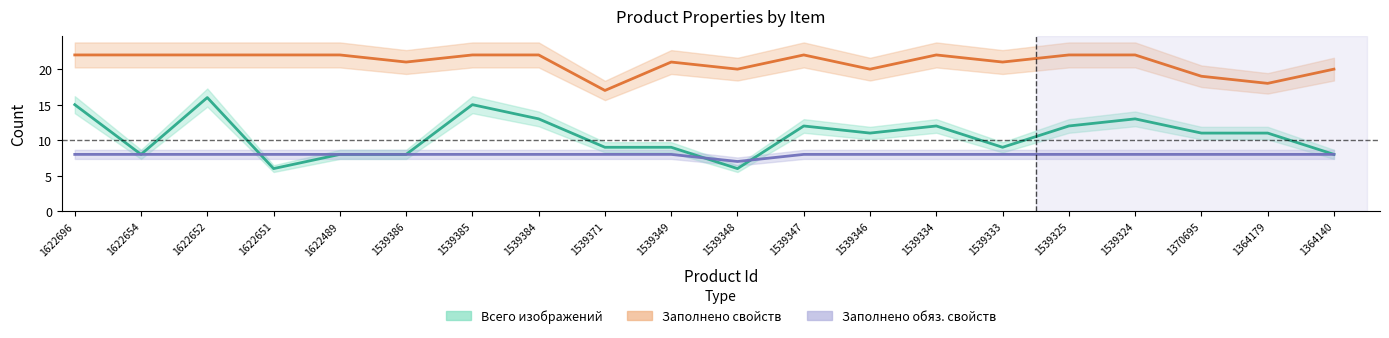

What is the difference between the second highest and second lowest values in the Всего изображений series?

9